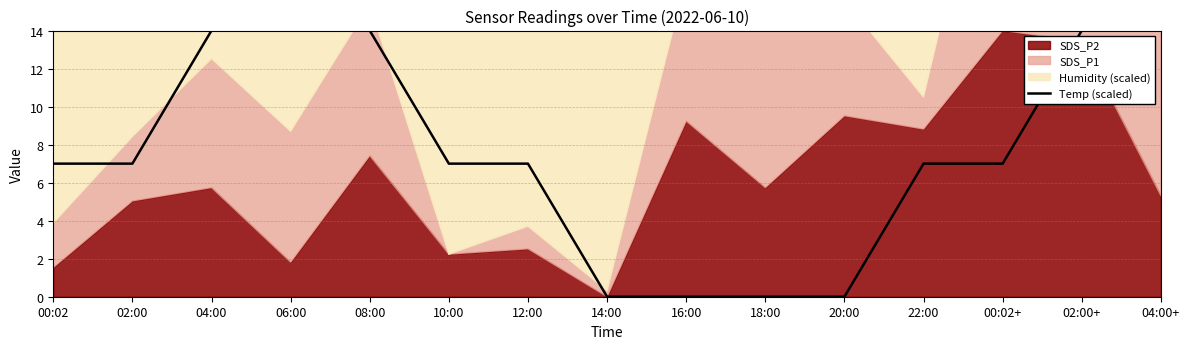

What is the maximum value shown in the chart?

14